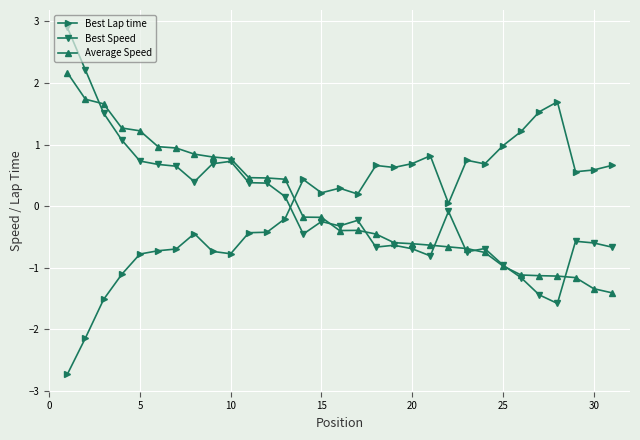

What is the greatest value displayed?

2.9